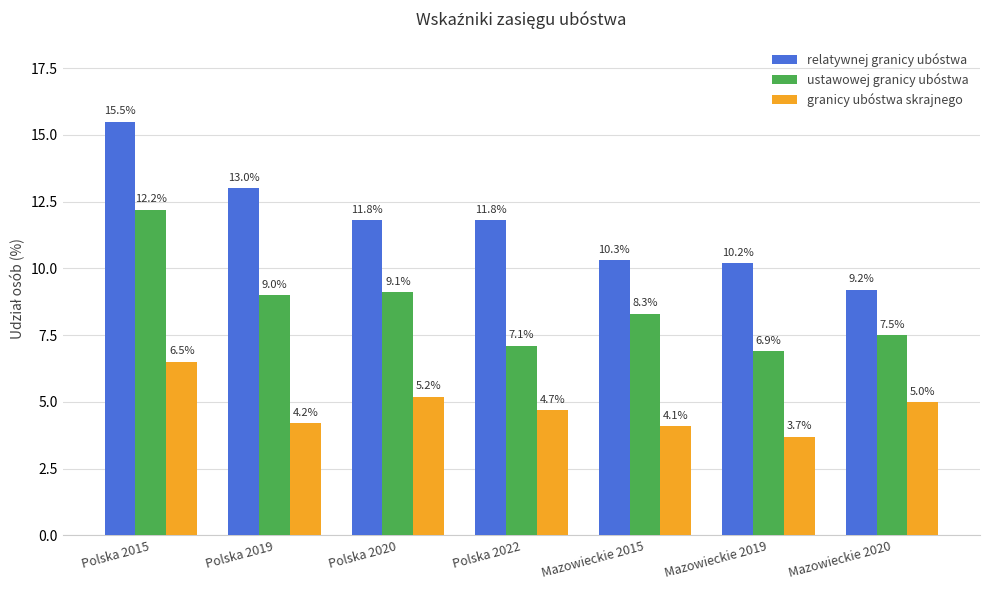

At which category is the sum across all series the highest?

Polska 2015